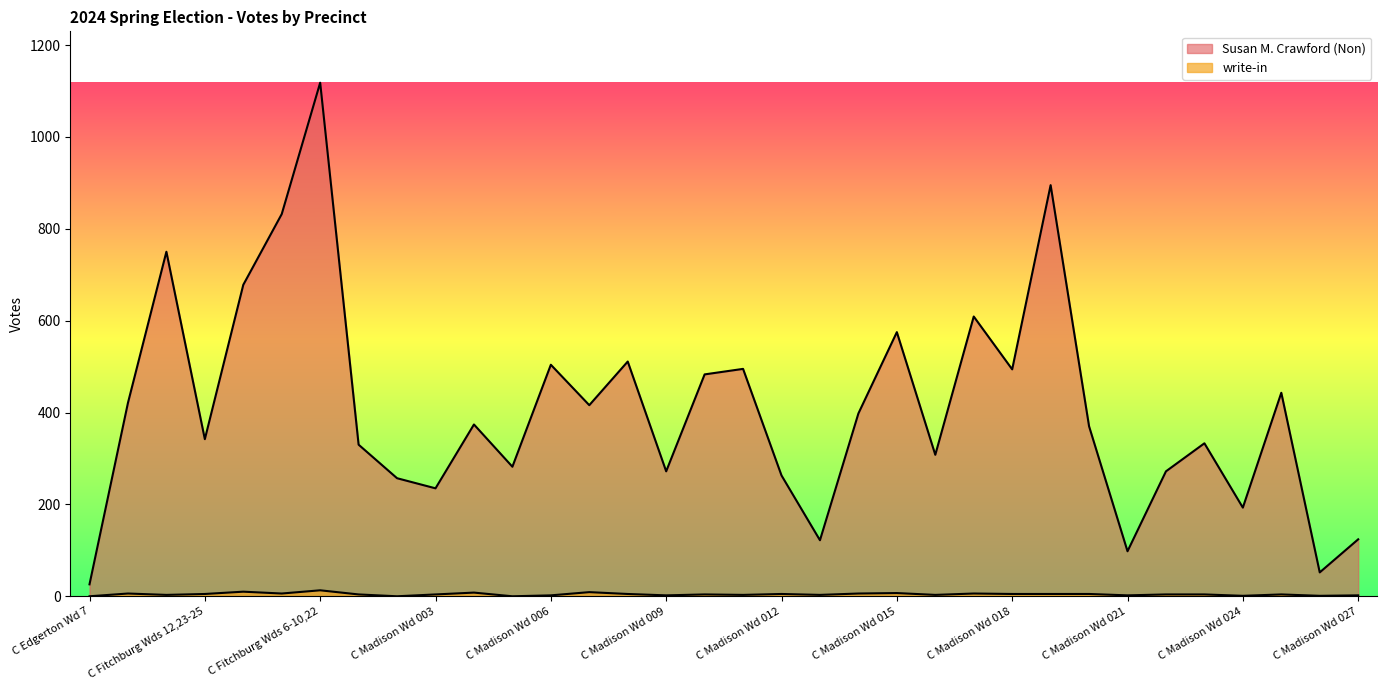

Which has a higher value, C Madison Wd 002 or C Madison Wd 006?

C Madison Wd 006